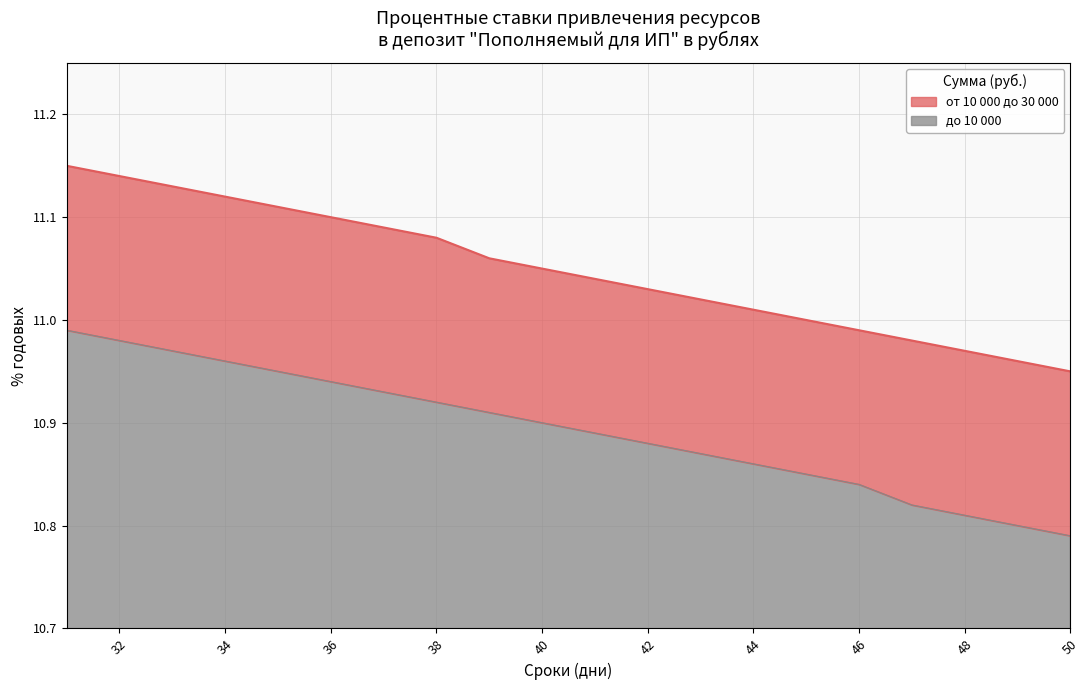

What is the smallest value displayed?

10.8